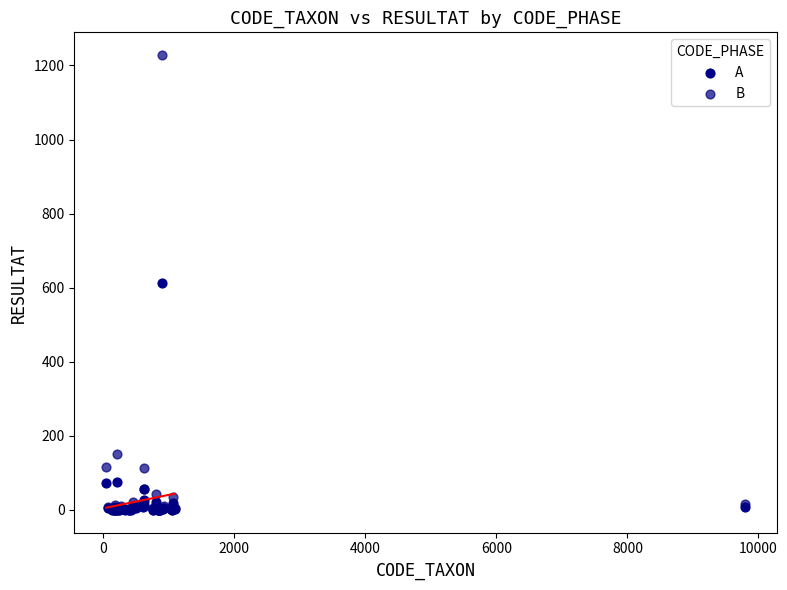

In the A series, what Y value is closest to 307?

76